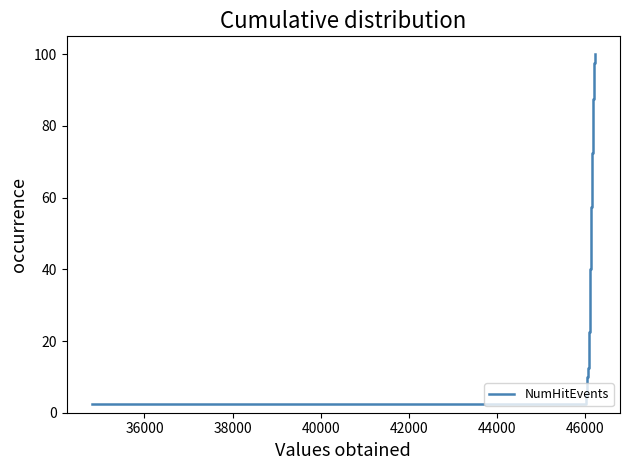

How many data points are less than 52?

20